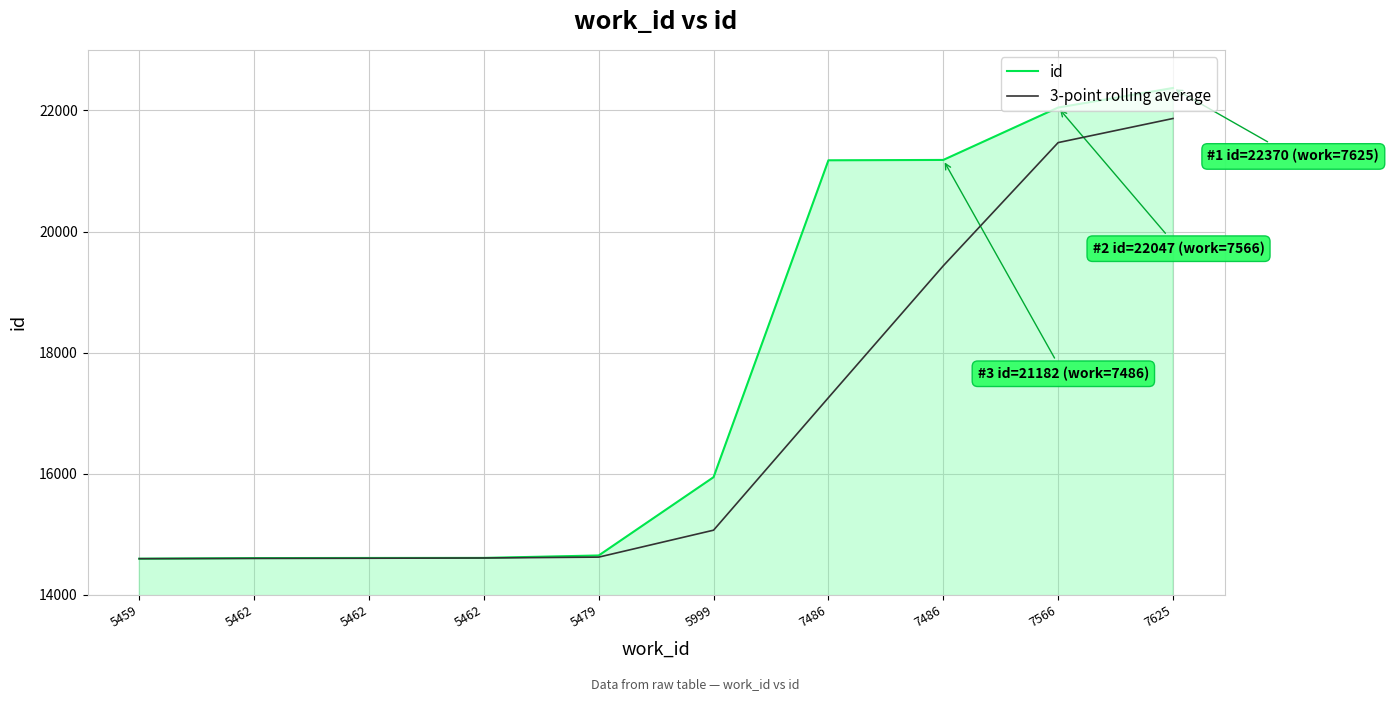

True or false: id has more than 1 interior local peaks.

False